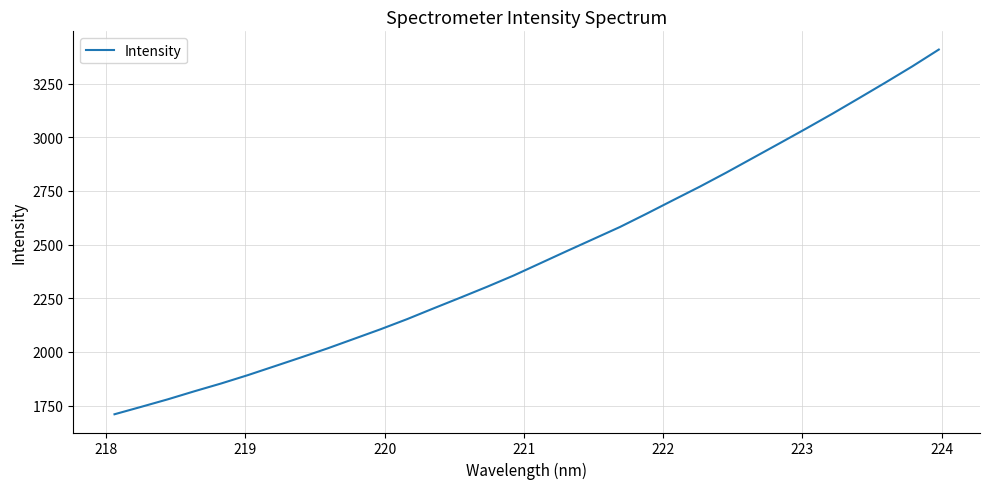

What is the difference between the maximum and minimum values?

1699.5